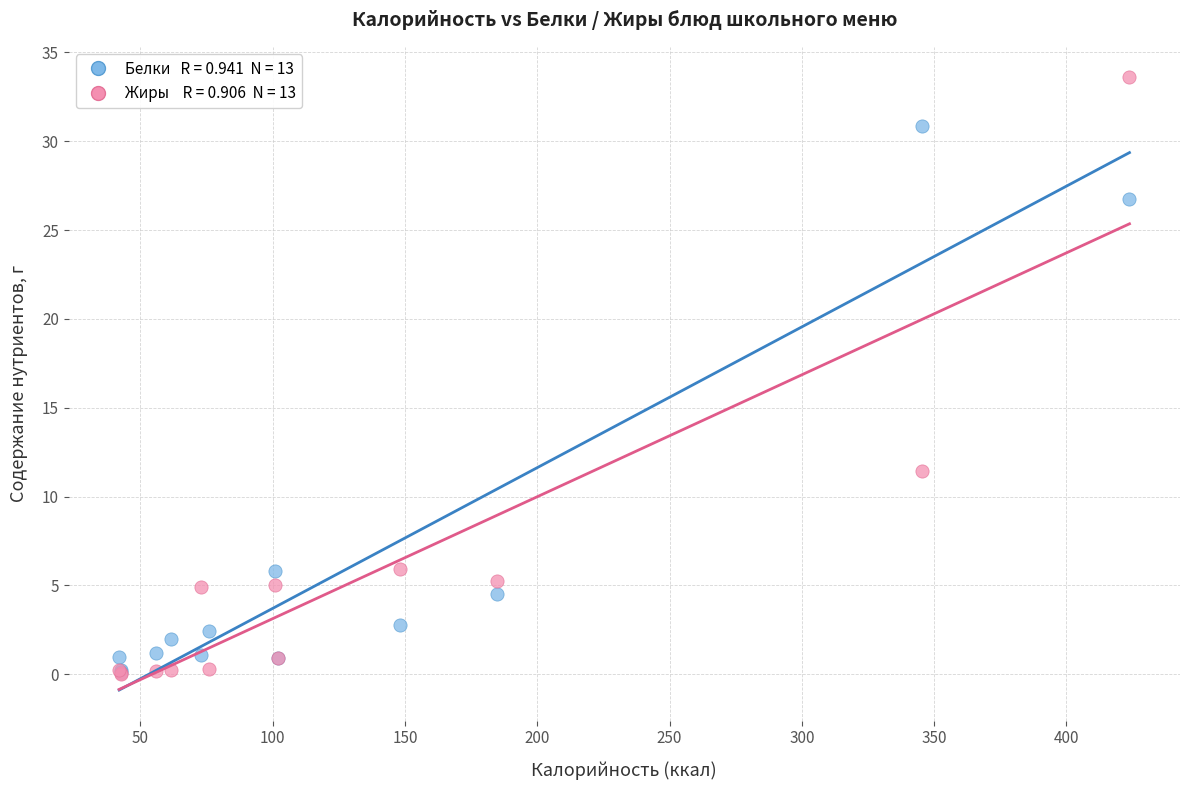

Across all series, what Y value is closest to 16?

11.4